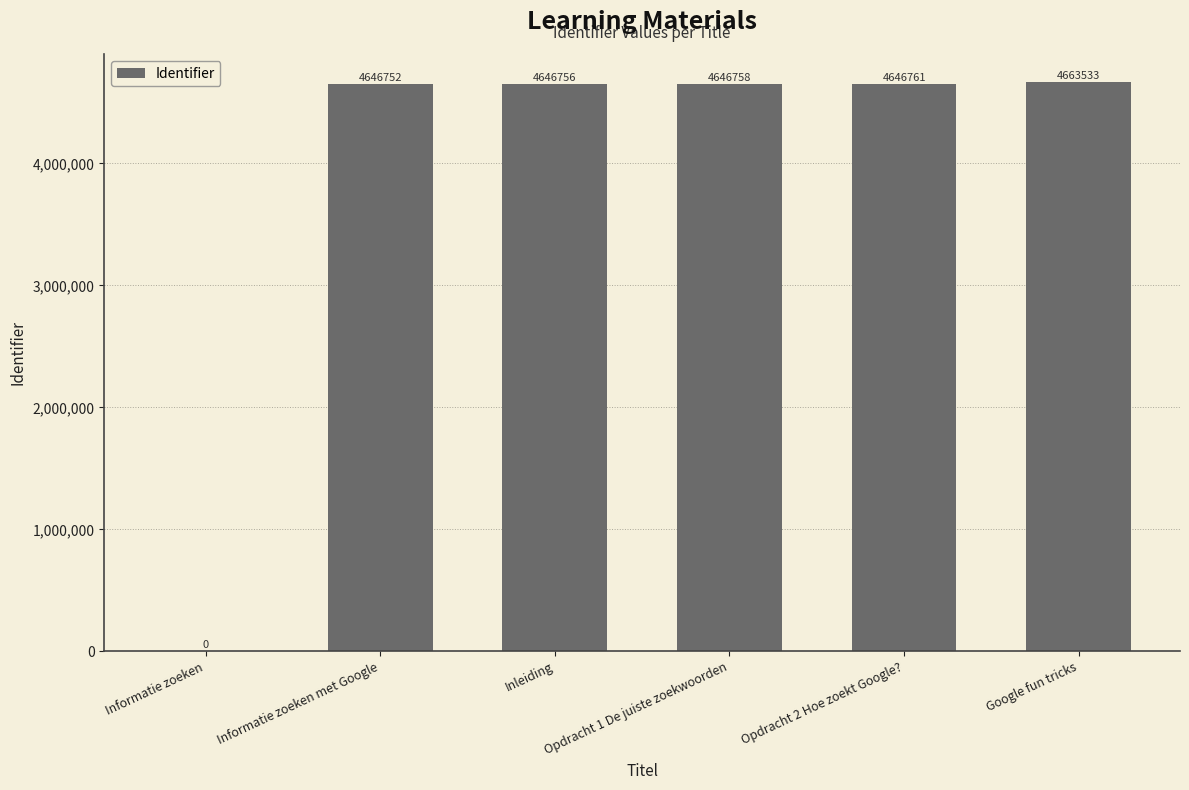

What is the sum of the values at Opdracht 2 Hoe zoekt Google? and Opdracht 1 De juiste zoekwoorden?

9293519